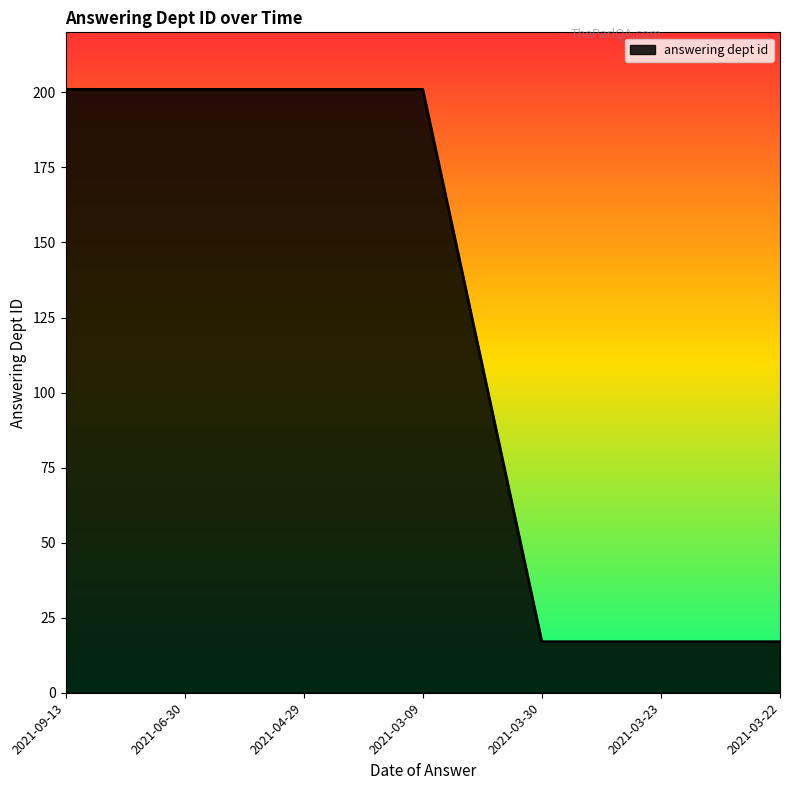

Does the chart display data point markers on the line(s)?

No